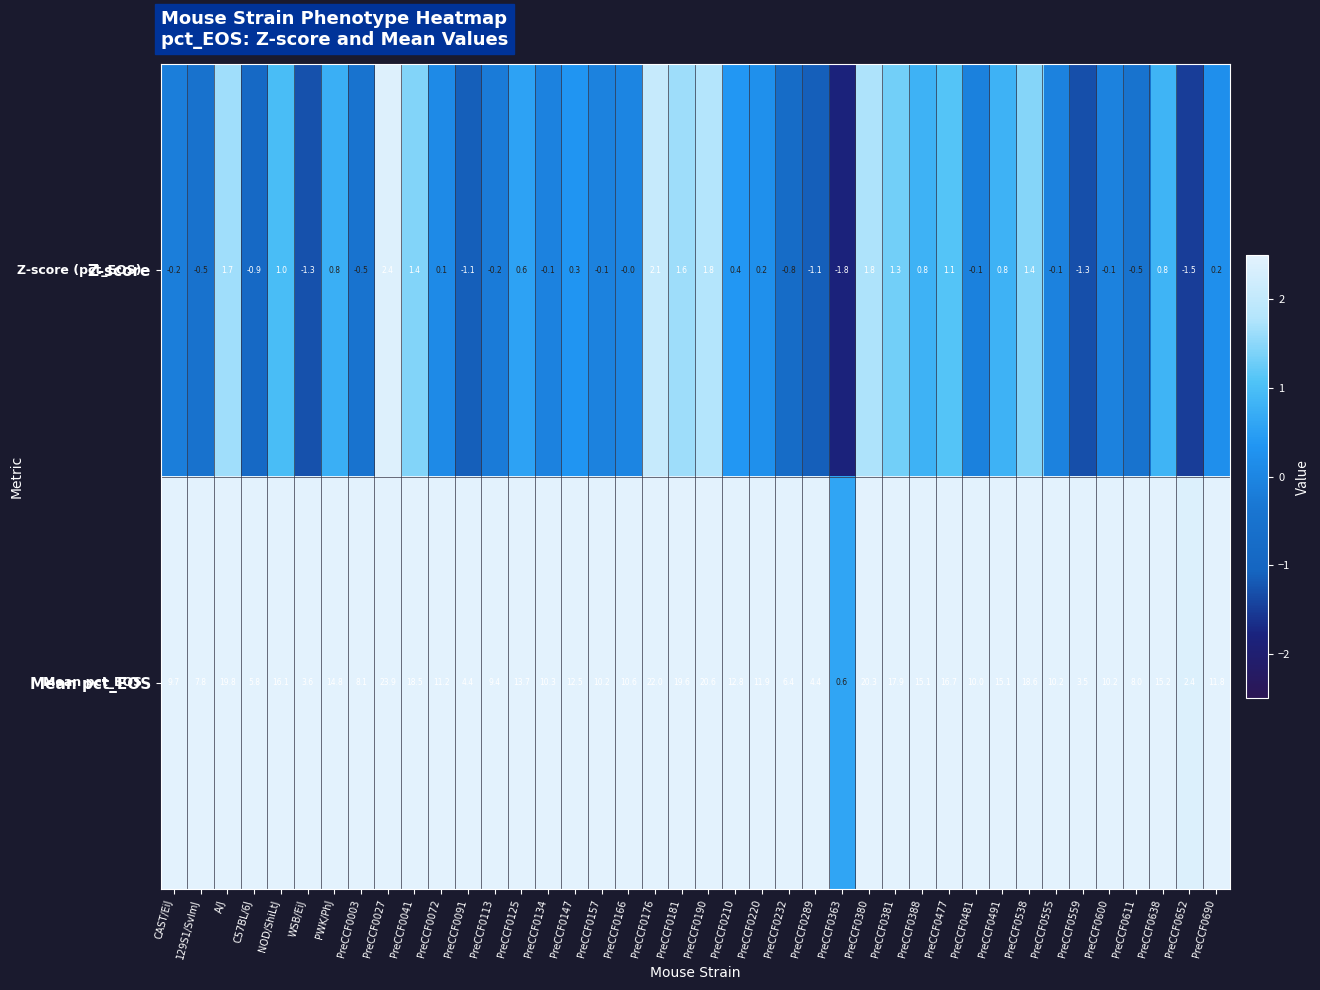

The value of Z-score at PreCCF0380 is 1.8. True or false?

True